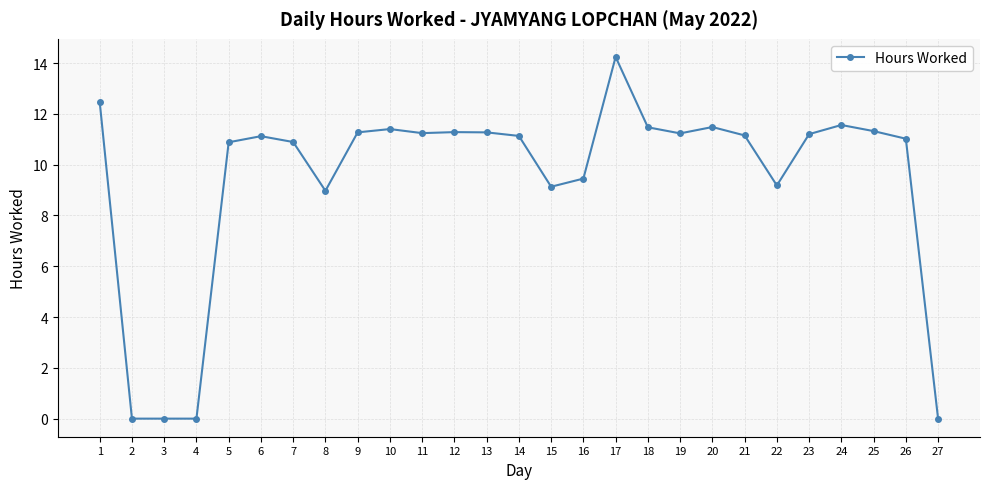

What is the value of the 11th point from the left?

11.2